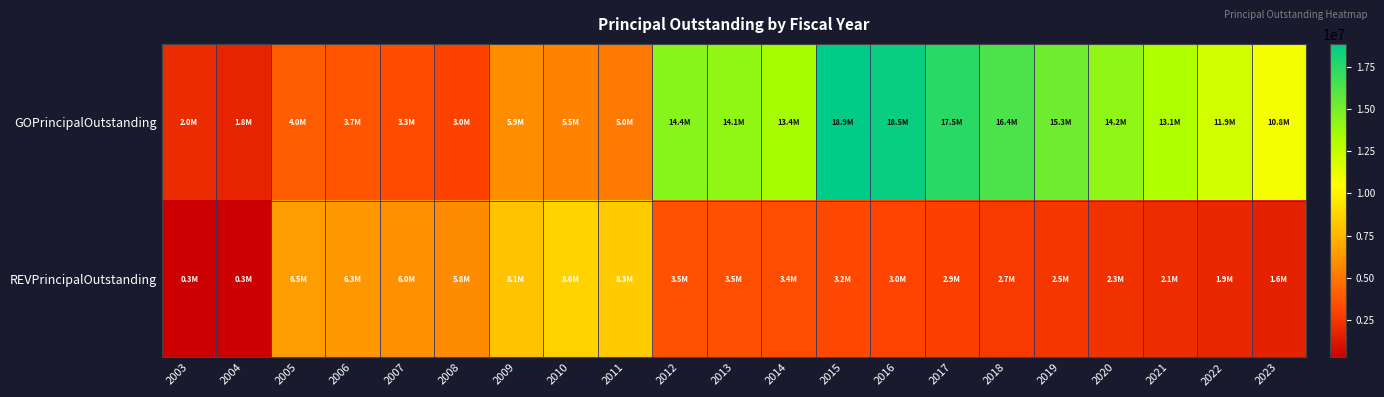

Which series has the largest total across all categories?

GOPrincipalOutstanding